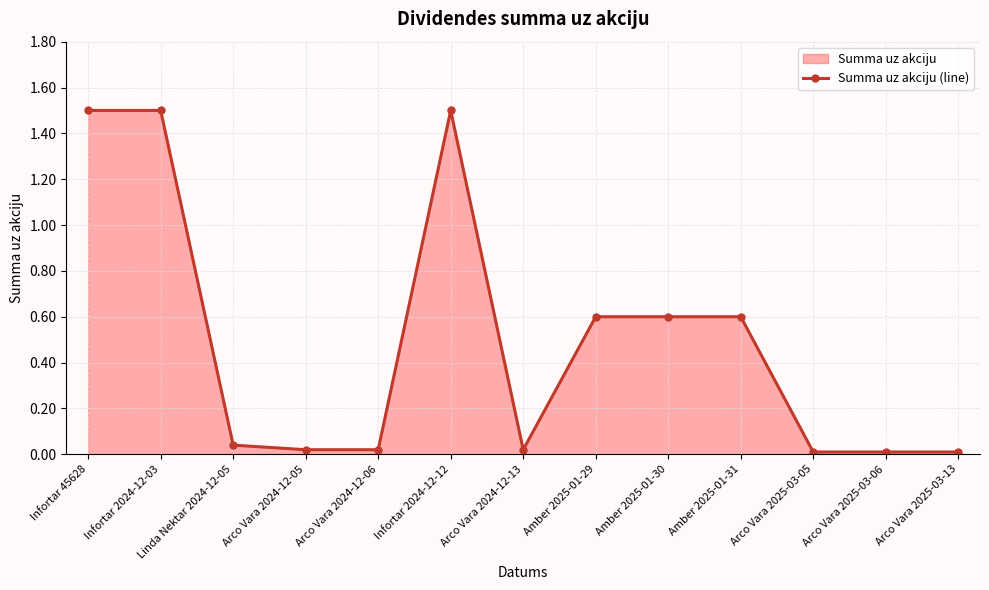

What is the change in value from Amber 2025-01-30 to Arco Vara 2025-03-13?

-0.6